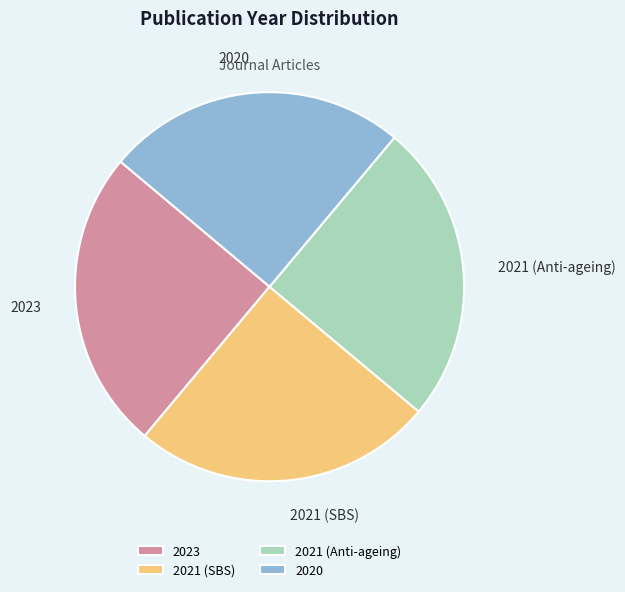

Is it true that 2021 (SBS) is 25% of the pie?

True